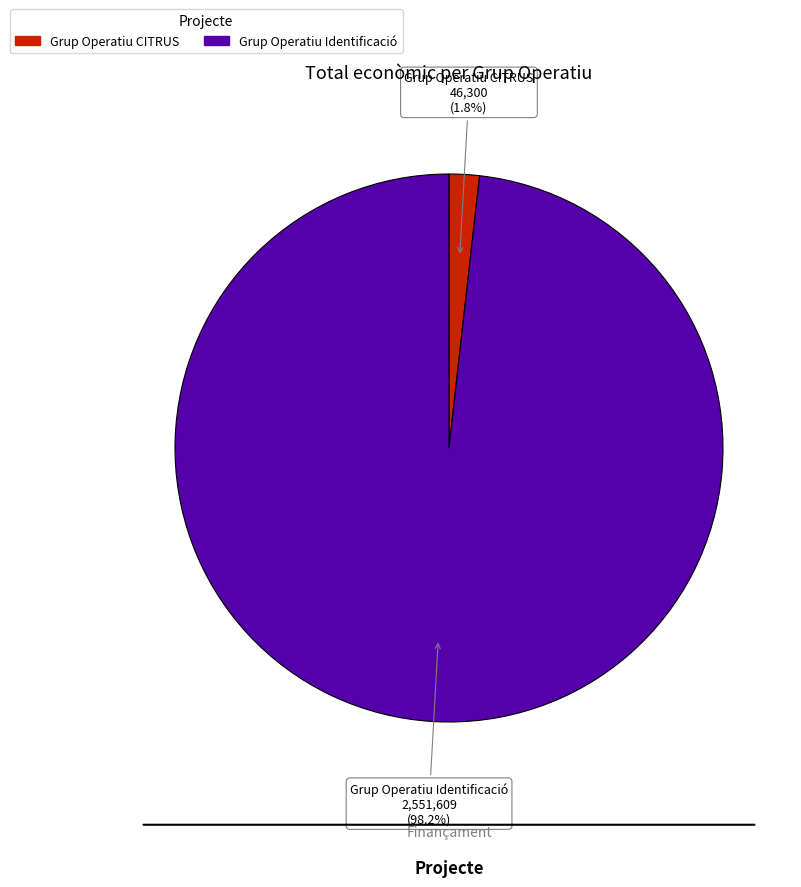

Is Grup Operatiu Identificació the majority of the pie?

Yes